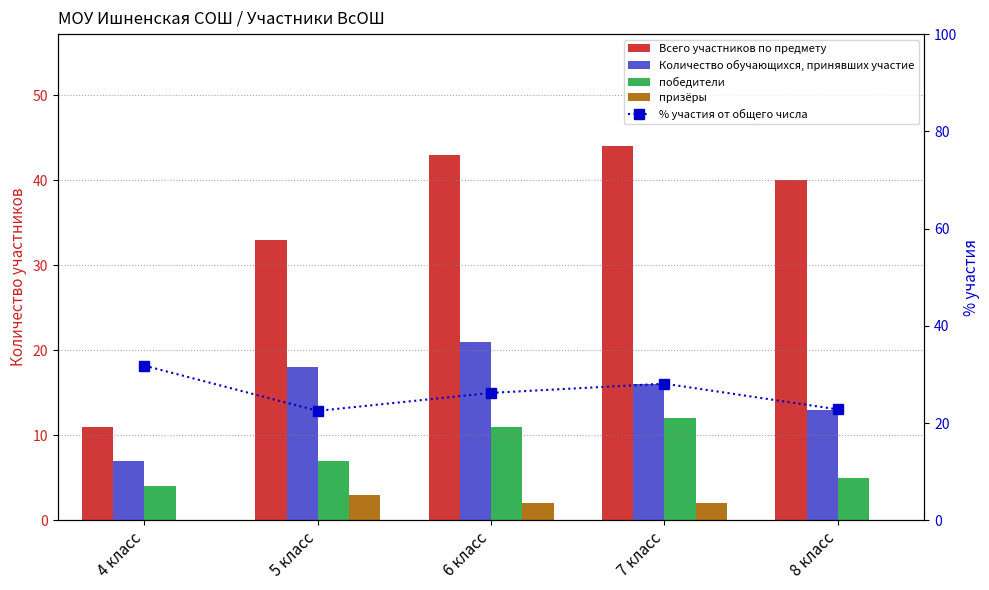

What is the greatest value displayed?

44.0